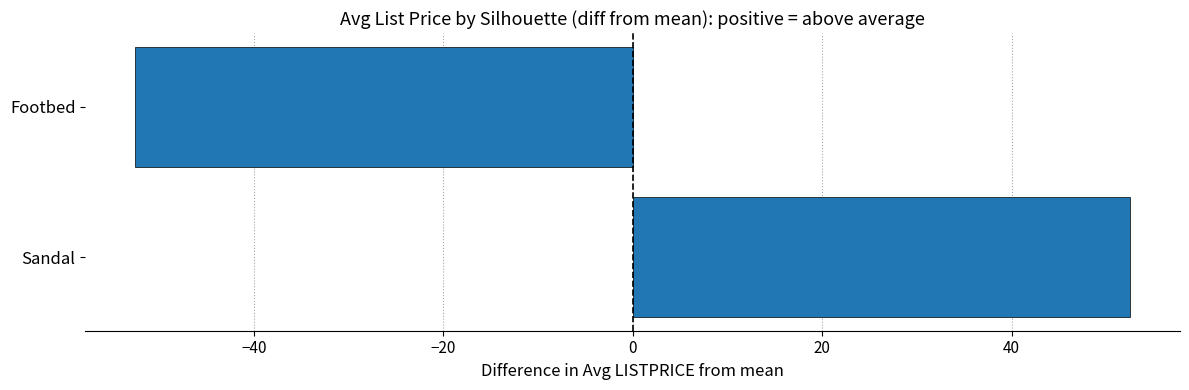

How many values are below 52?

1